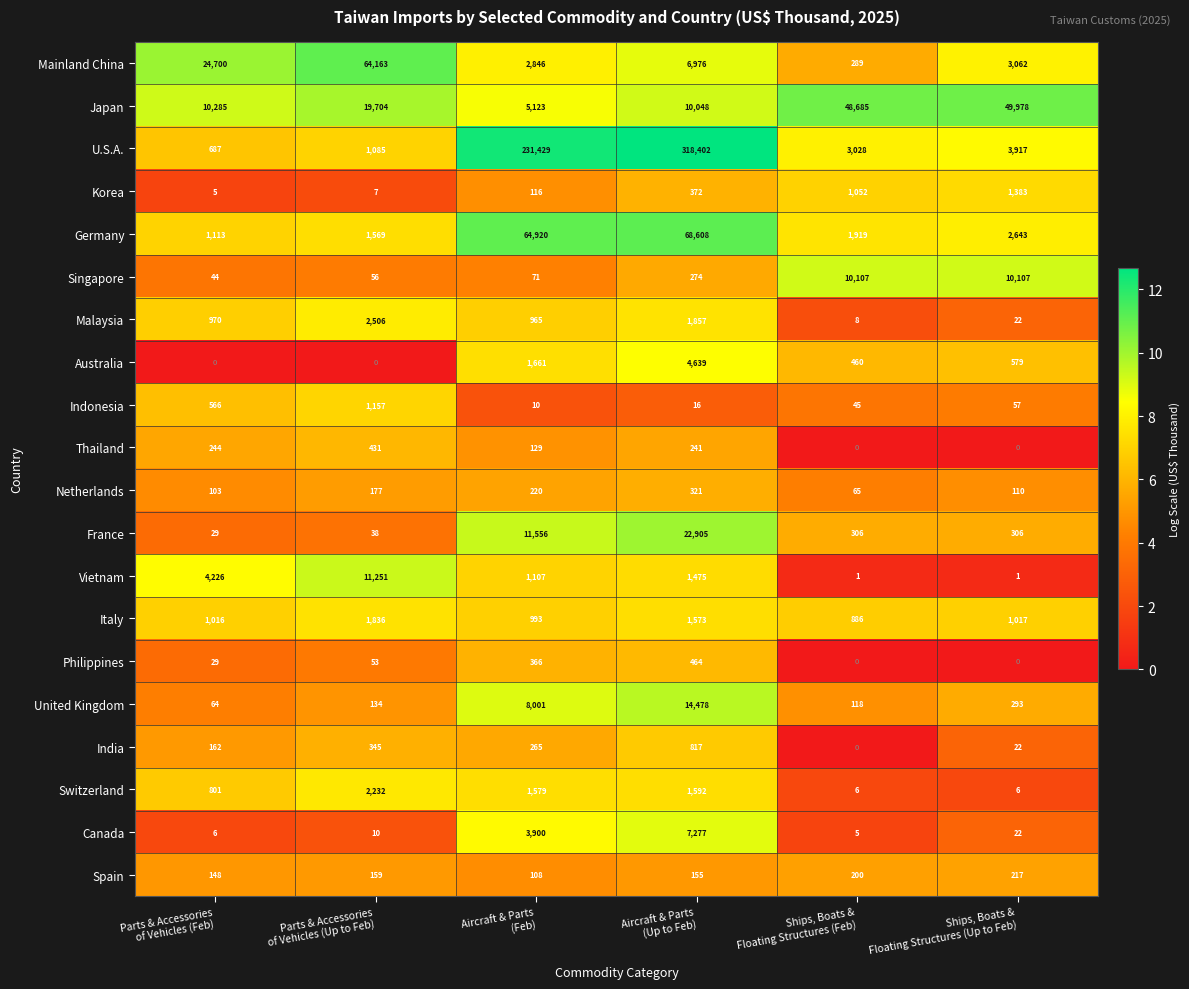

At how many categories does at least one series exceed 2669?

6